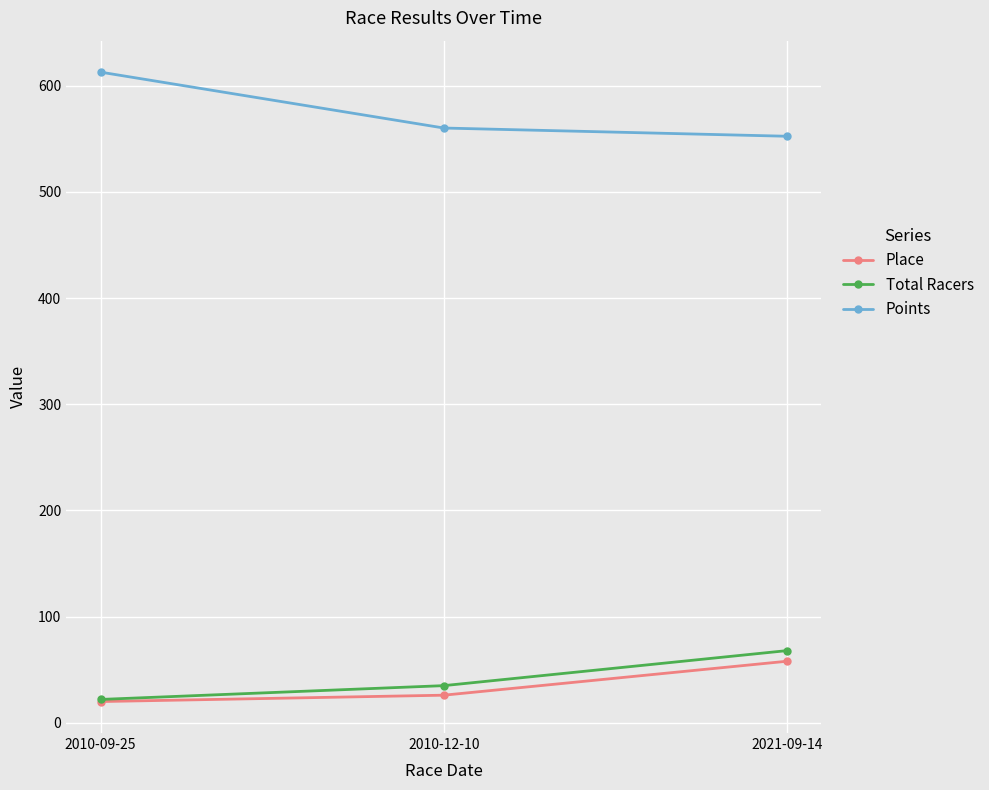

What is the total value across all series at 2010-09-25?

654.9